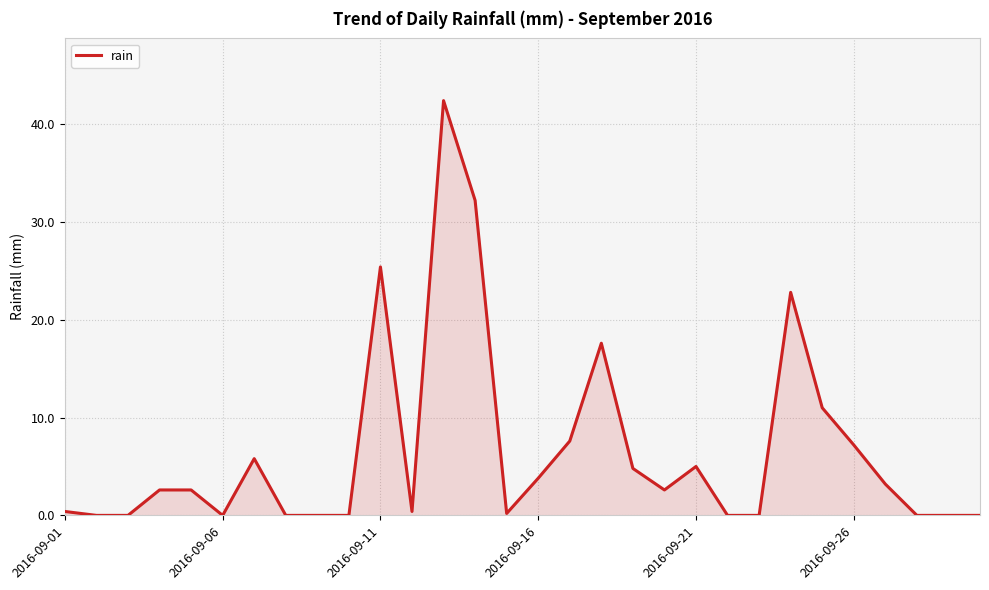

What is the difference between the maximum and minimum values?

42.4